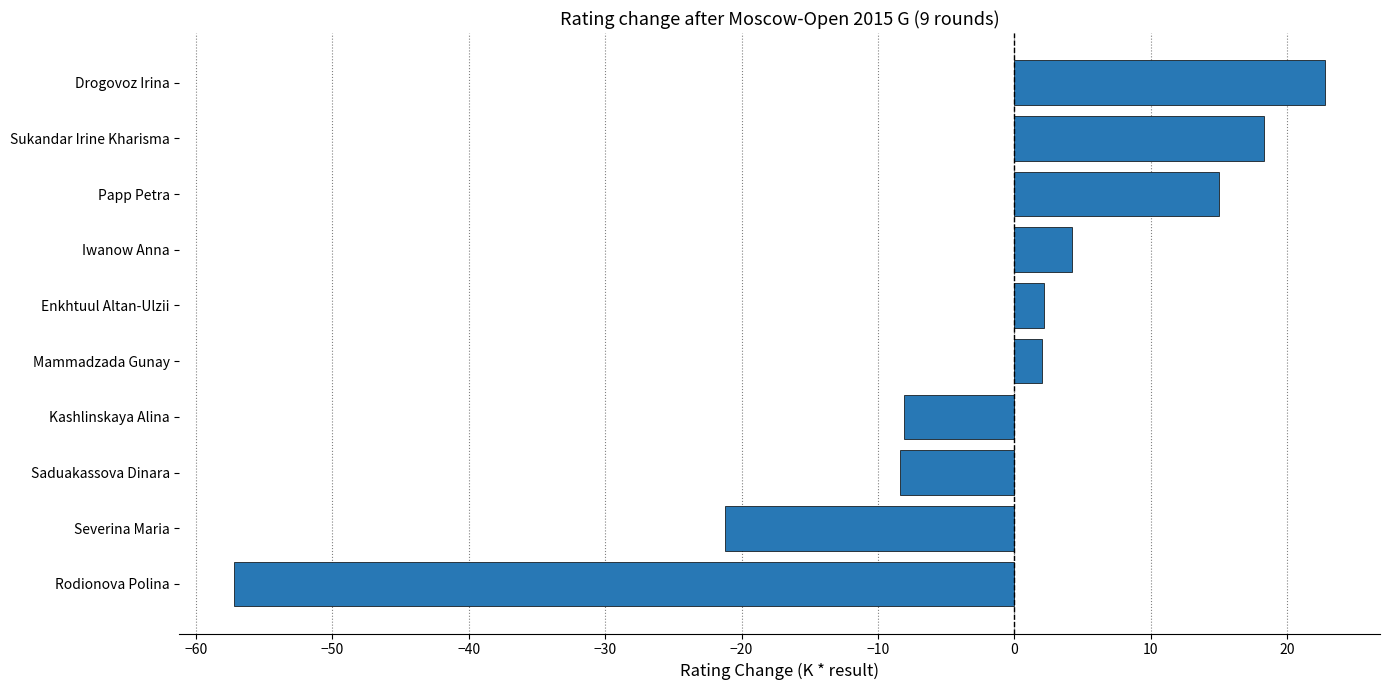

What is the difference between the maximum and minimum values?

80.0